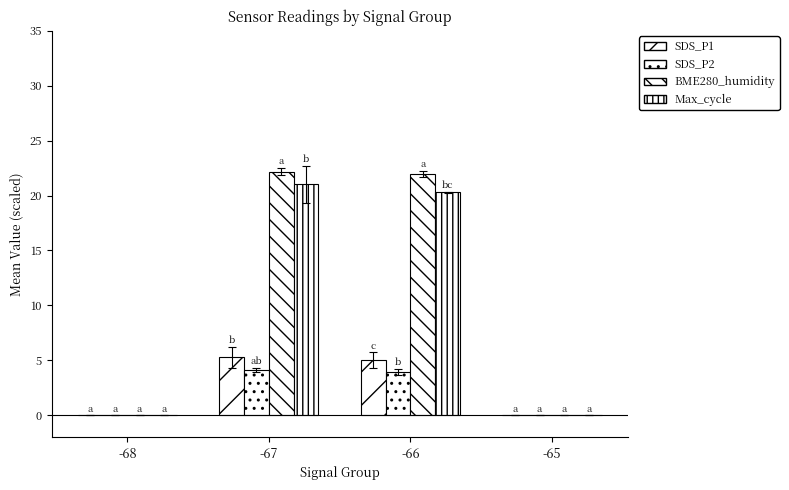

Are the bars horizontal?

No